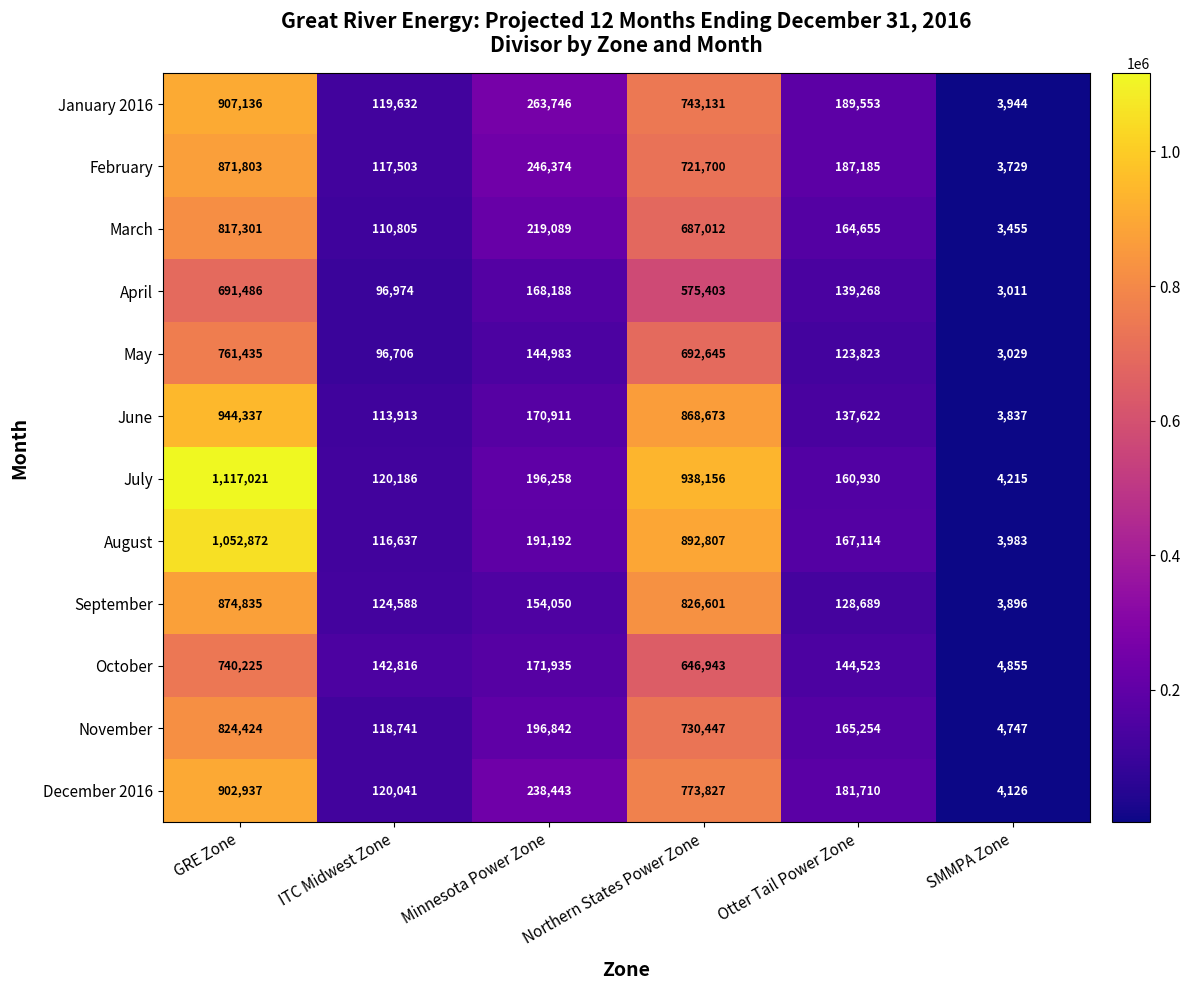

What is the total value across all series at GRE Zone?

10505812